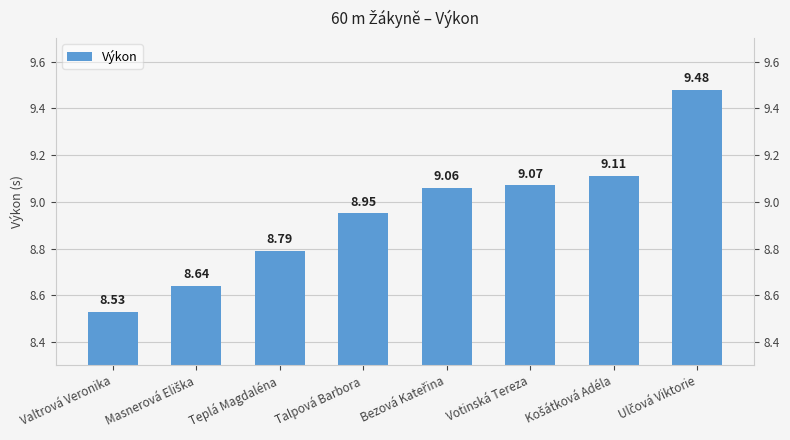

What is the sum of all values?

71.6